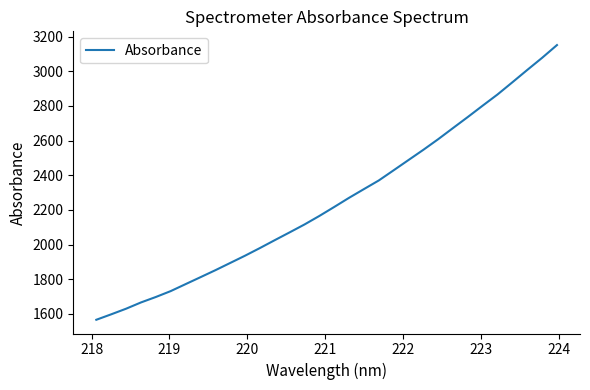

What is the sum of all values?

72000.4